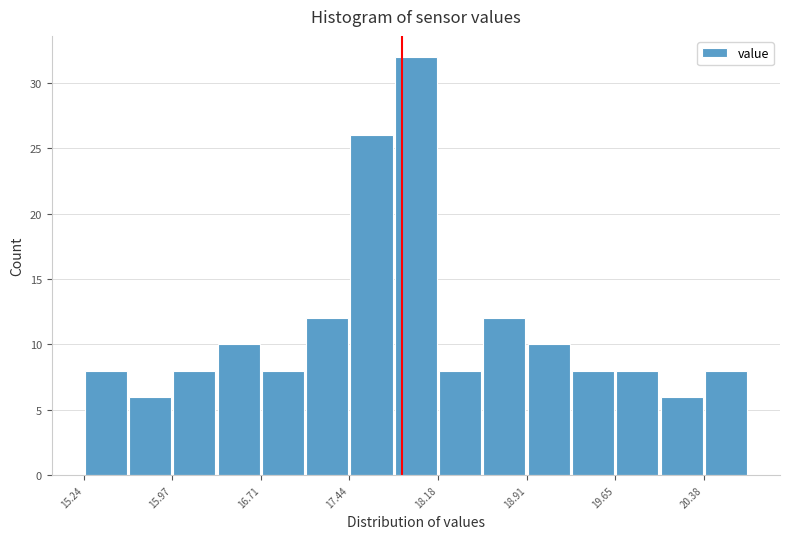

Read against the x-axis, roughly where is the centre of the tallest bar?

18.0